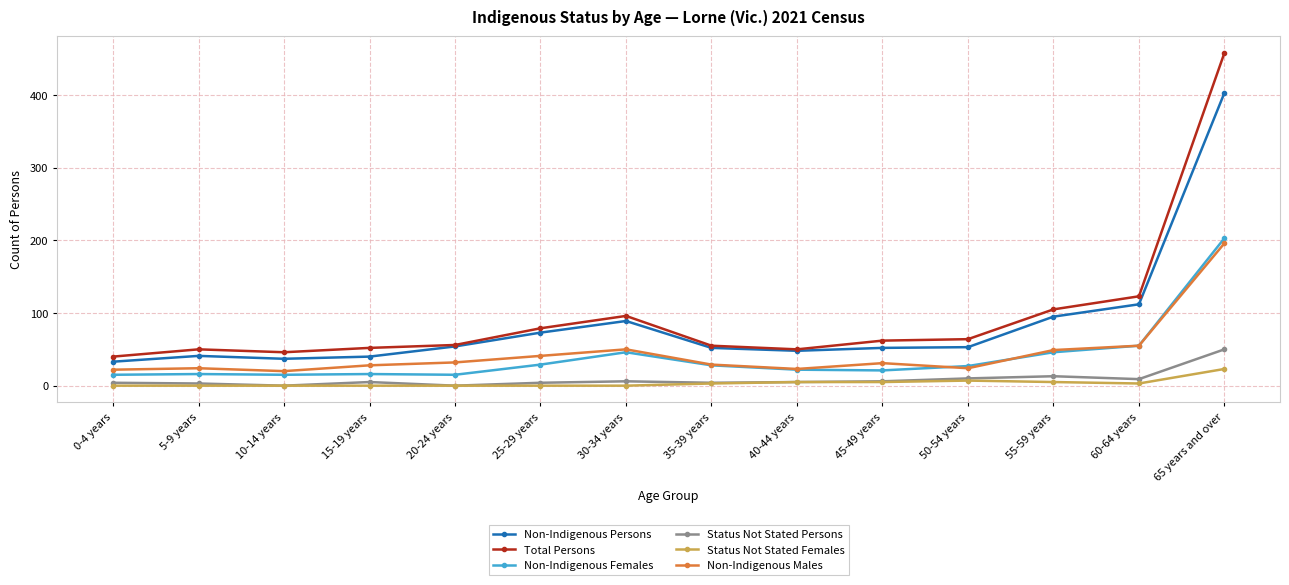

Which category has the highest value in the Total Persons series?

65 years and over